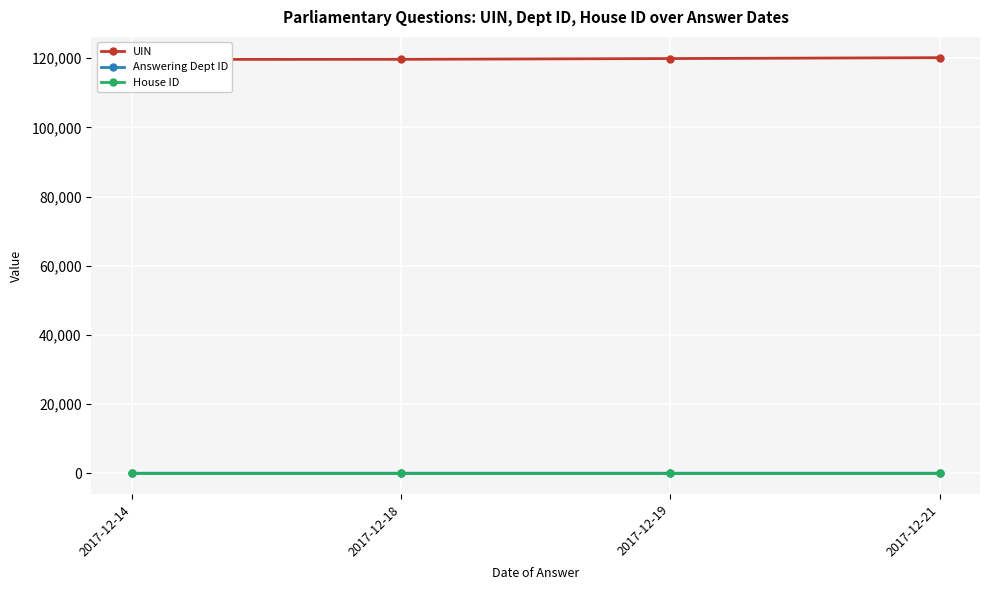

True or false: UIN and Answering Dept ID cross at least once.

False